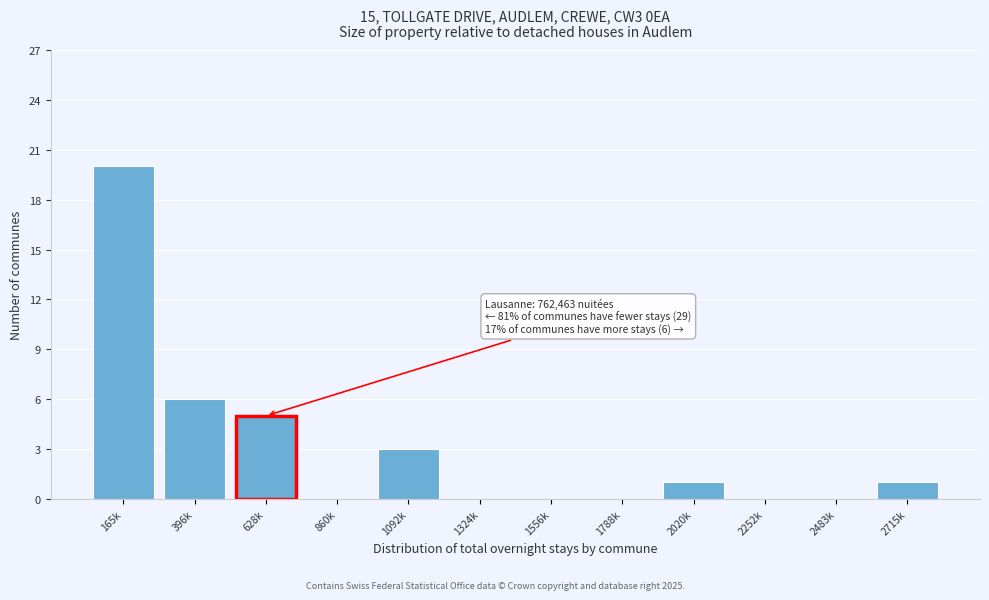

Reading left to right, list all the values displayed in this chart.

165k=20	396k=6	628k=5	860k=0	1092k=3	1324k=0	1556k=0	1788k=0	2020k=1	2252k=0	2483k=0	2715k=1